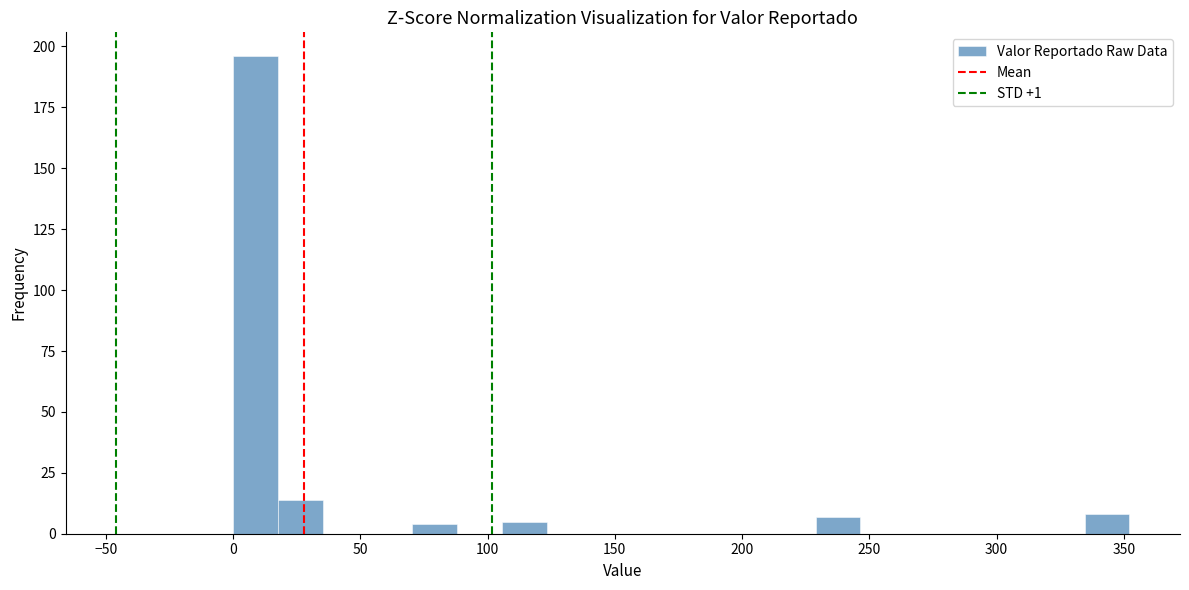

Read against the x-axis, roughly where is the centre of the tallest bar?

10